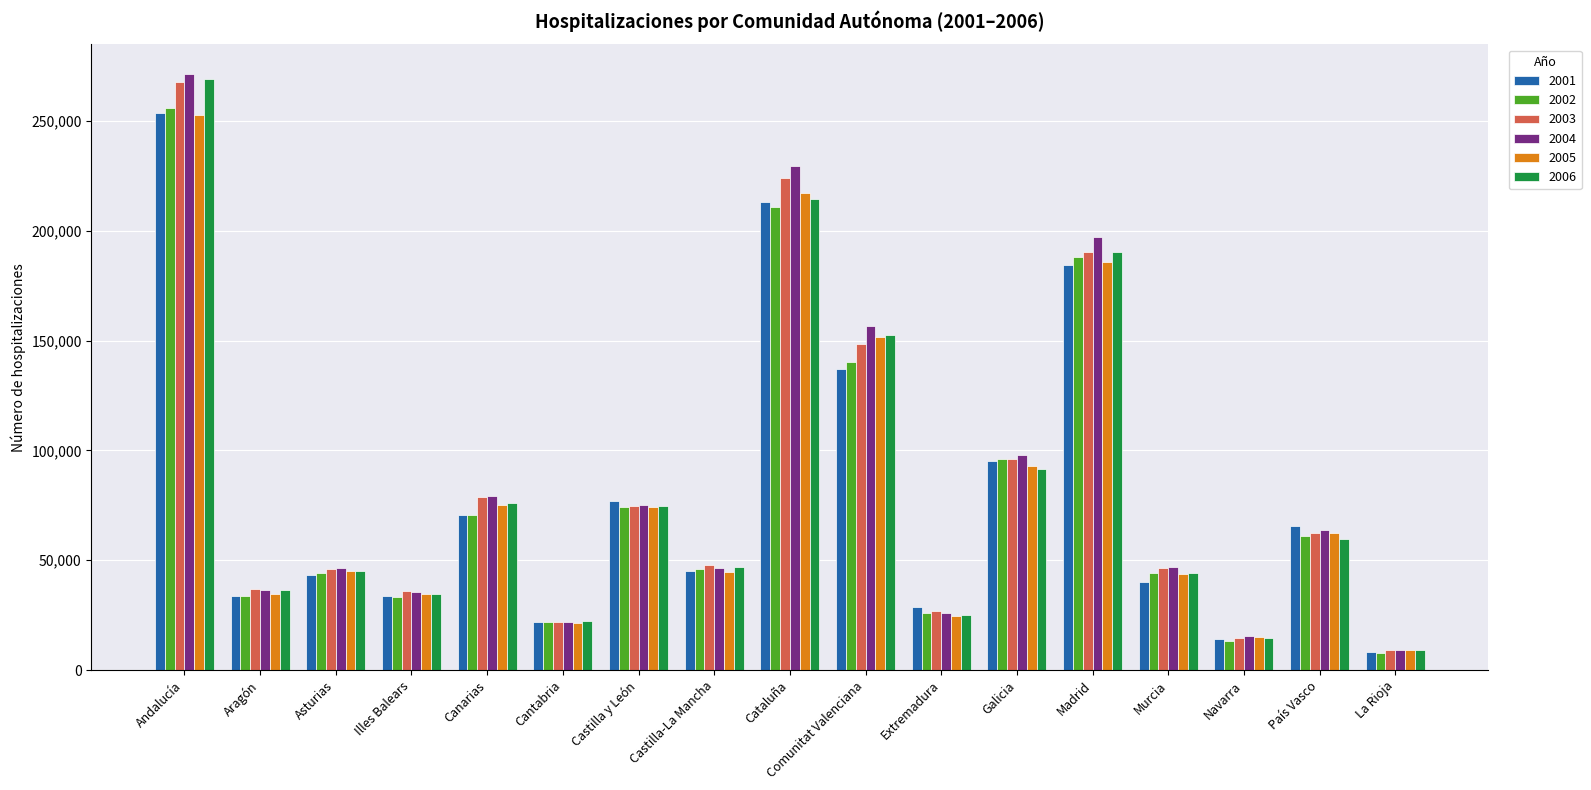

What is the difference between the highest and lowest values at Murcia?

6754